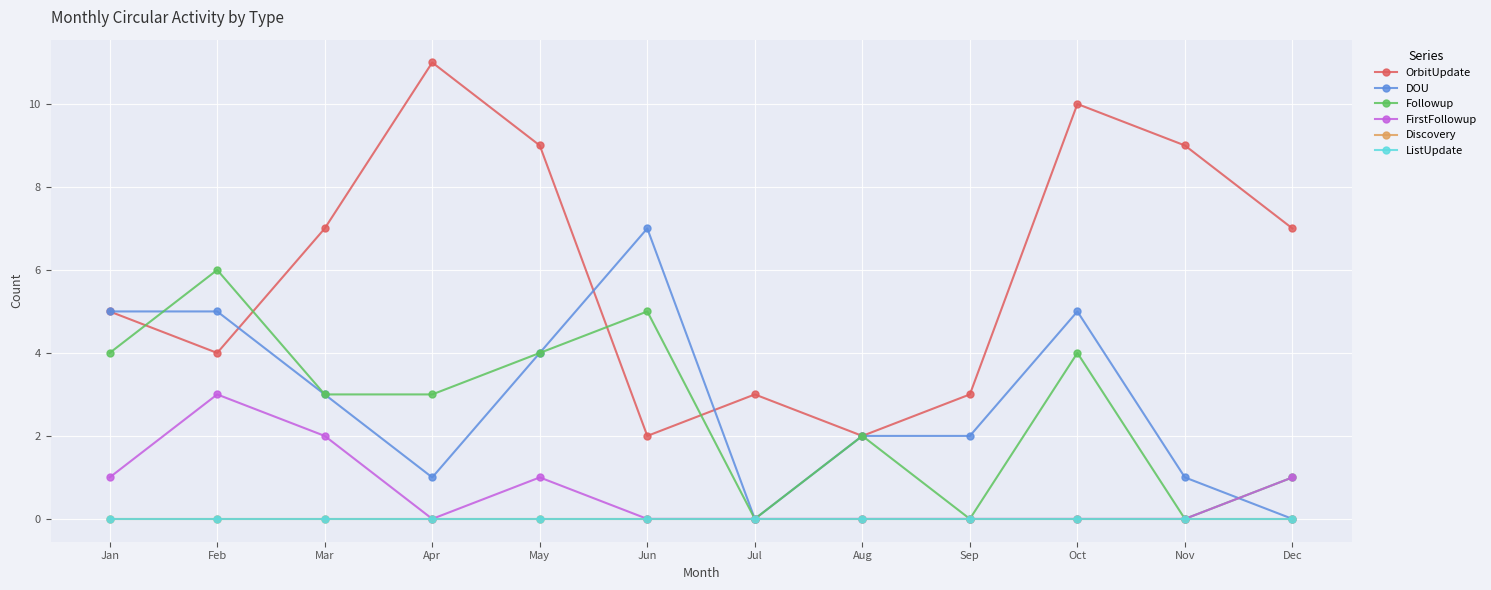

Is this an area chart (filled region under the line)?

No